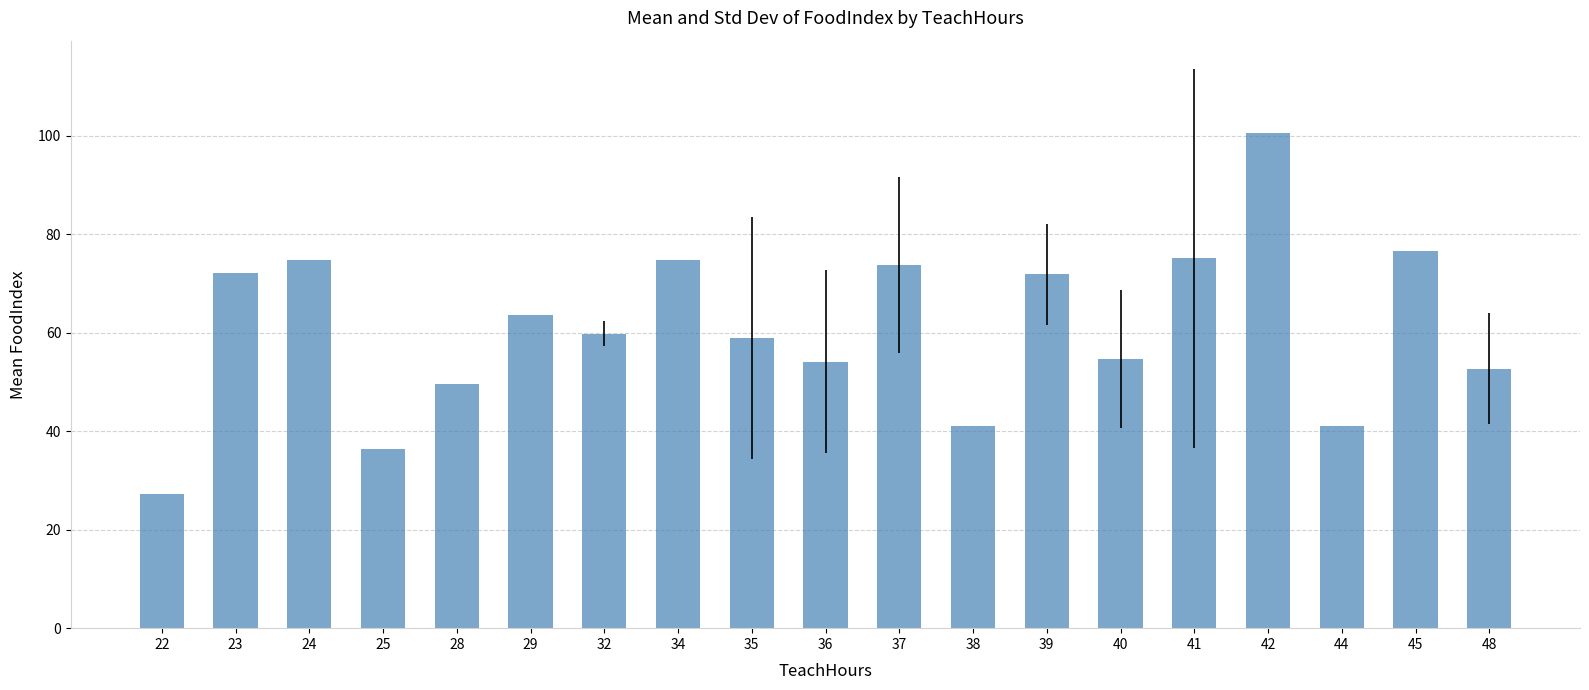

The chart shows a value of 74.7 at 24. True or false?

True